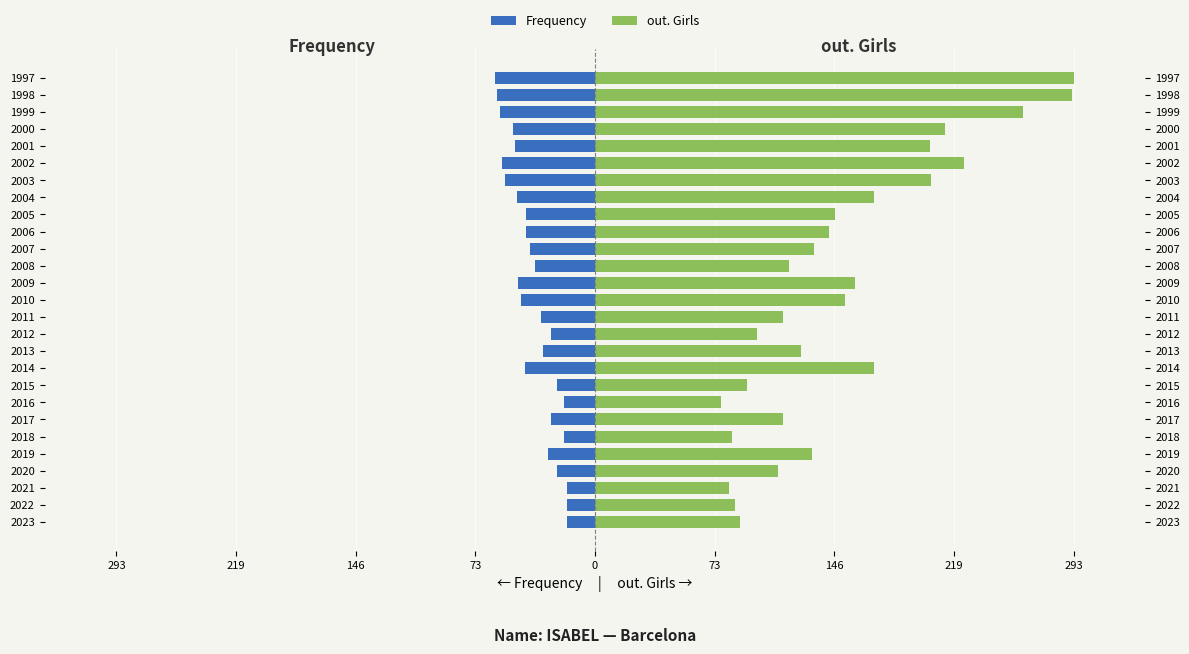

Reading left to right, extract all data points from this chart.

Frequency: -17	-17	-17	-23	-29	-19	-27	-19	-23	-43	-32	-27	-33	-45	-47	-37	-40	-42	-42	-48	-55	-57	-49	-50	-58	-60	-61
out. Girls: 89	86	82	112	133	84	115	77	93	171	126	99	115	153	159	119	134	143	147	171	206	226	205	214	262	292	293